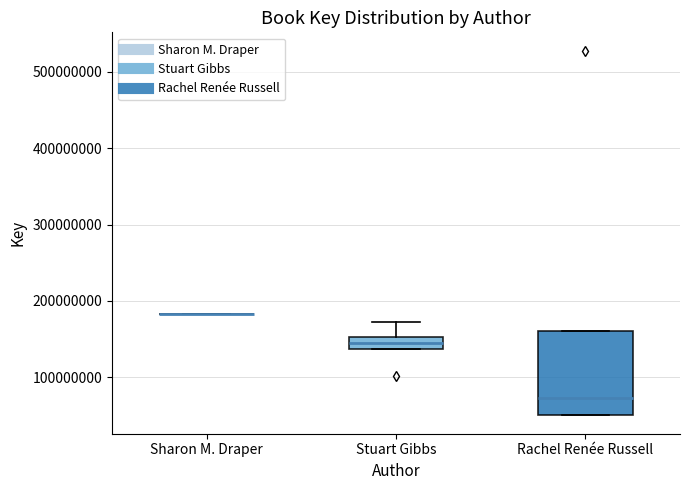

Reading left to right, transcribe this box plot: for each box, give where its median line is, the range the box spans, and where its two whiskers end, as read against the y-axis. The values are not printed on the chart, so give them approximately, as read against the axis.

Sharon M. Draper: box collapsed to a line at 180000000, whiskers 180000000 to 180000000
Stuart Gibbs: median 140000000 (inside the box), box 140000000 to 150000000, whiskers 140000000 to 170000000
Rachel Renée Russell: median 70000000, box 50000000 to 160000000, whiskers 50000000 to 160000000